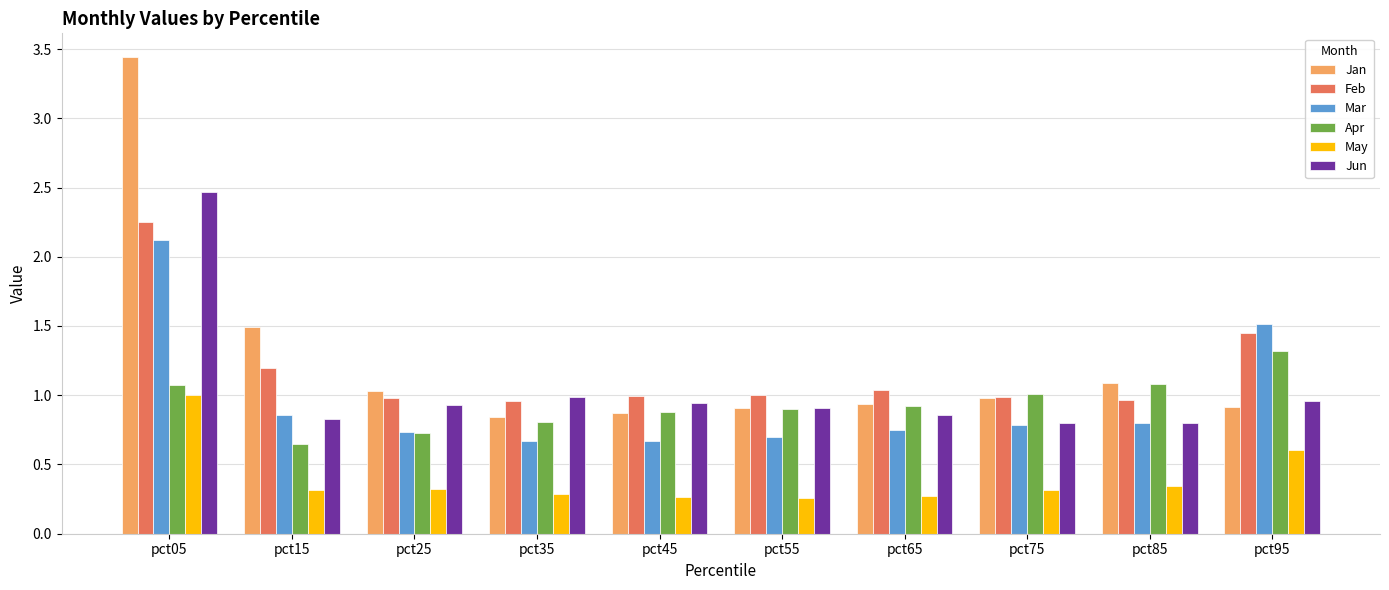

What is the total value across all series at pct55?

4.7